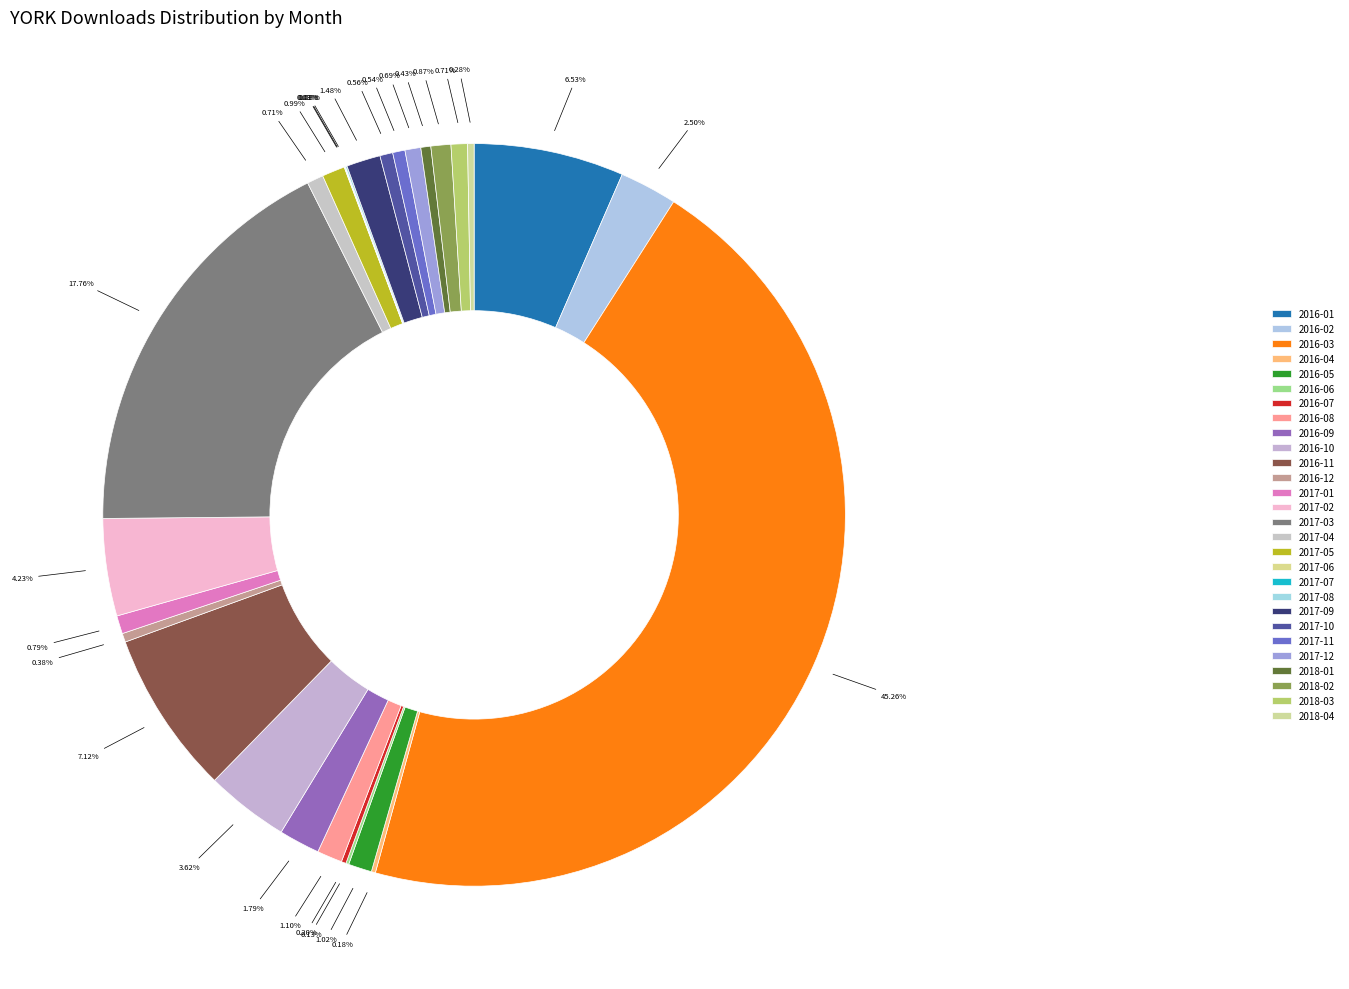

Rank the categories by value from lowest to highest.

2017-06, 2017-07, 2017-08, 2016-06, 2016-04, 2016-07, 2018-04, 2016-12, 2018-01, 2017-11, 2017-10, 2017-12, 2017-04, 2018-03, 2017-01, 2018-02, 2017-05, 2016-05, 2016-08, 2017-09, 2016-09, 2016-02, 2016-10, 2017-02, 2016-01, 2016-11, 2017-03, 2016-03